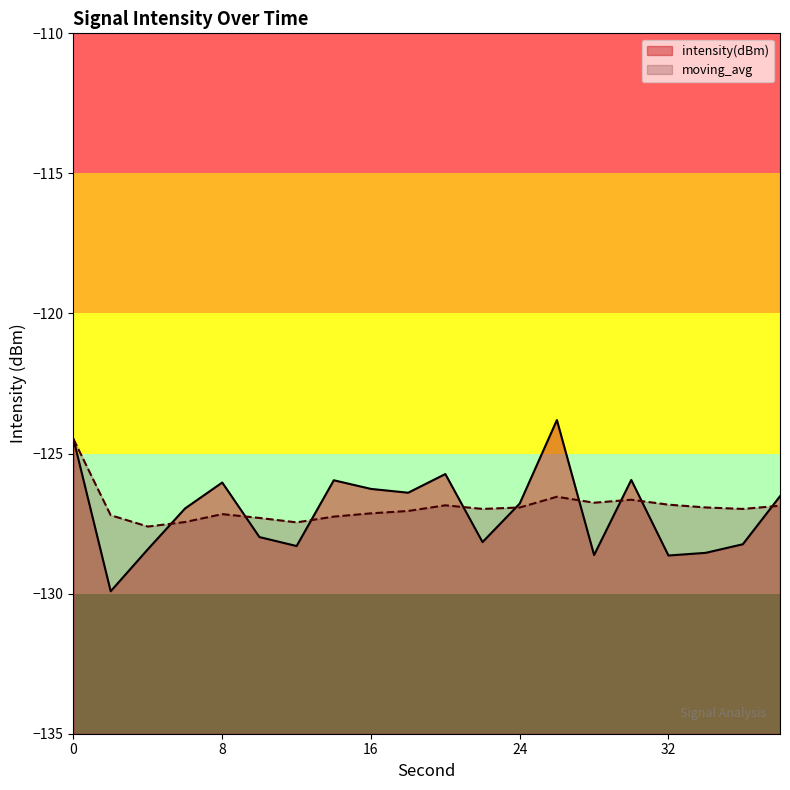

True or false: intensity(dBm) has more than 2 interior local peaks.

True